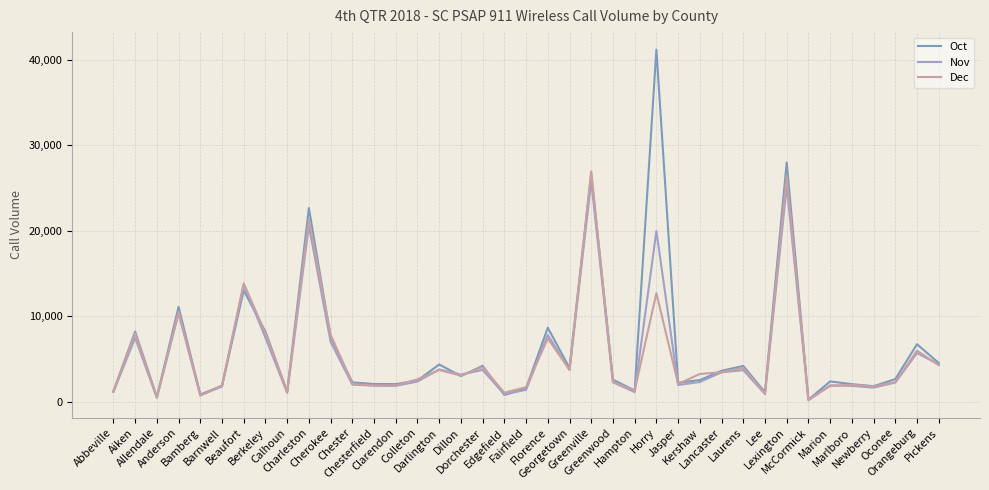

Which has a higher value, Chester or Florence?

Florence